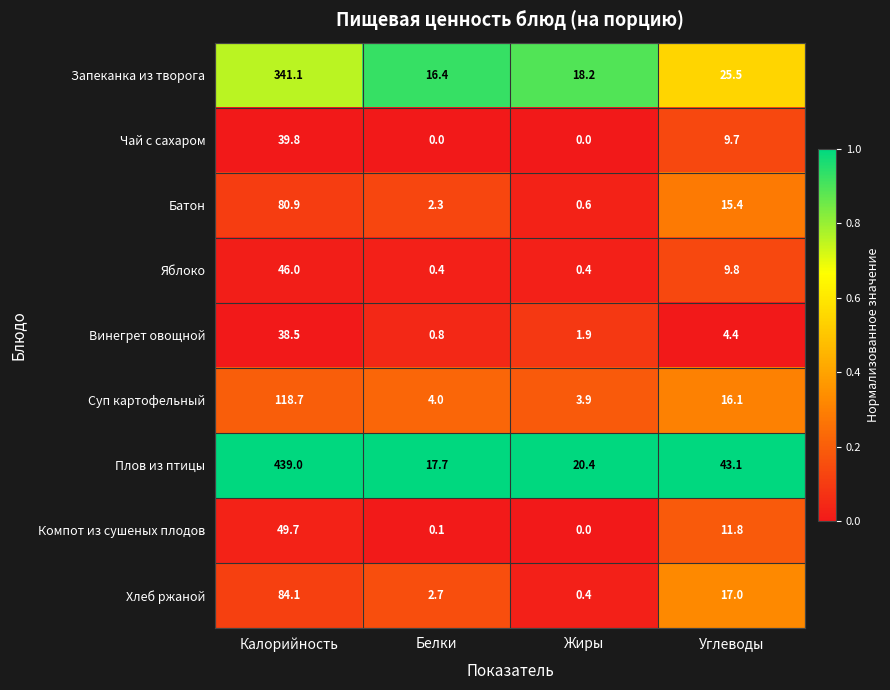

The value of Суп картофельный at Белки is 4.0. True or false?

True